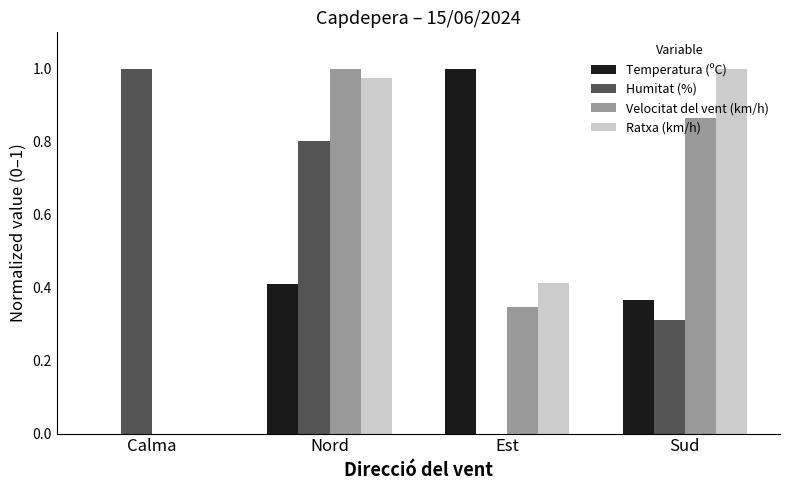

What is the sum of all Humitat (%) values?

2.1